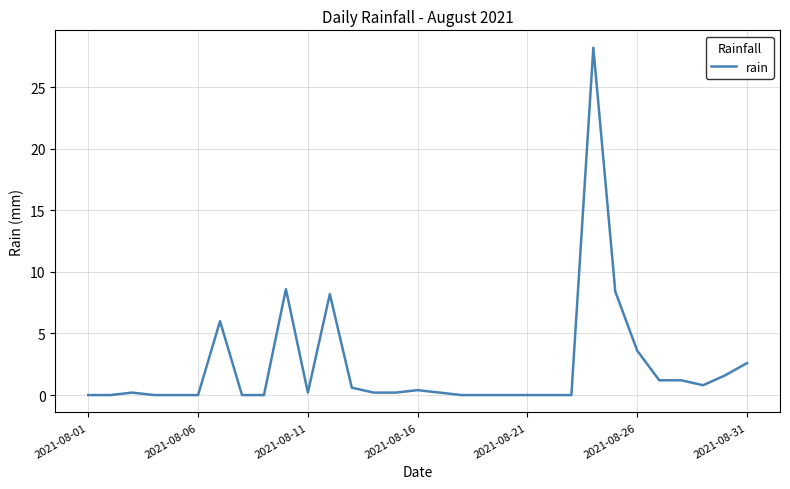

What is the greatest value displayed?

28.2